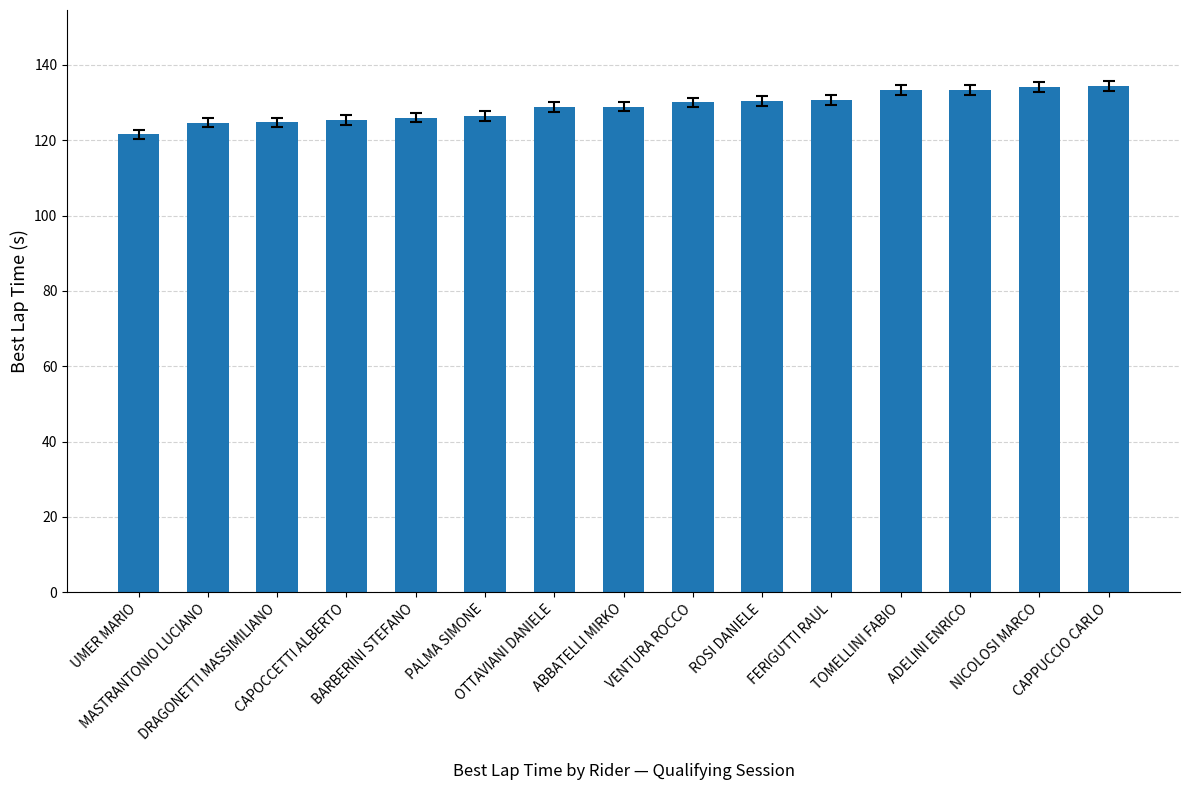

What is the sum of all values?

1932.4